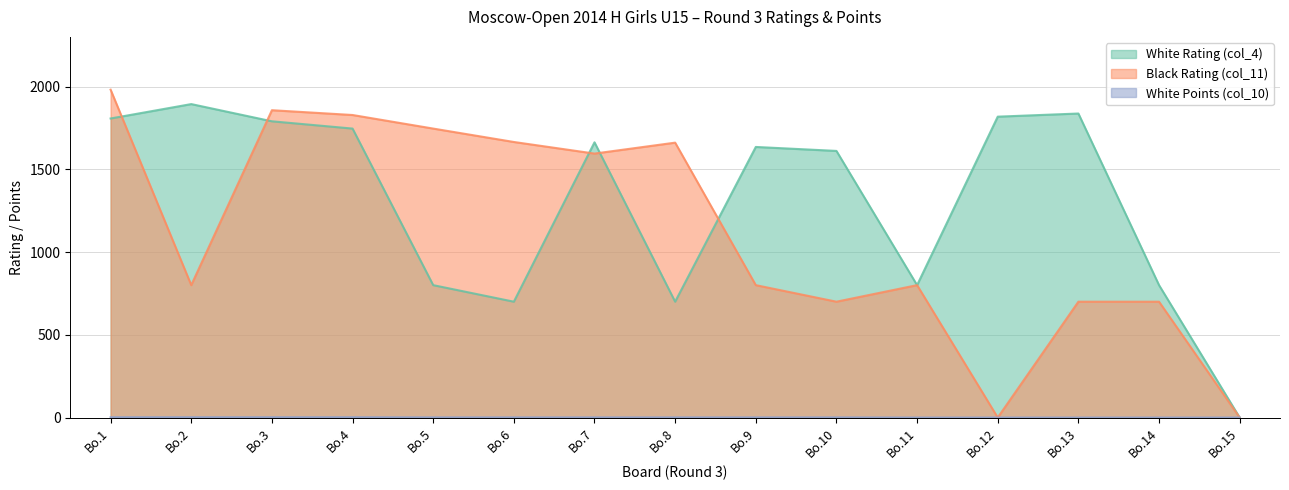

What is the value of the White Rating (col_4) point at the 6th from the left?

700